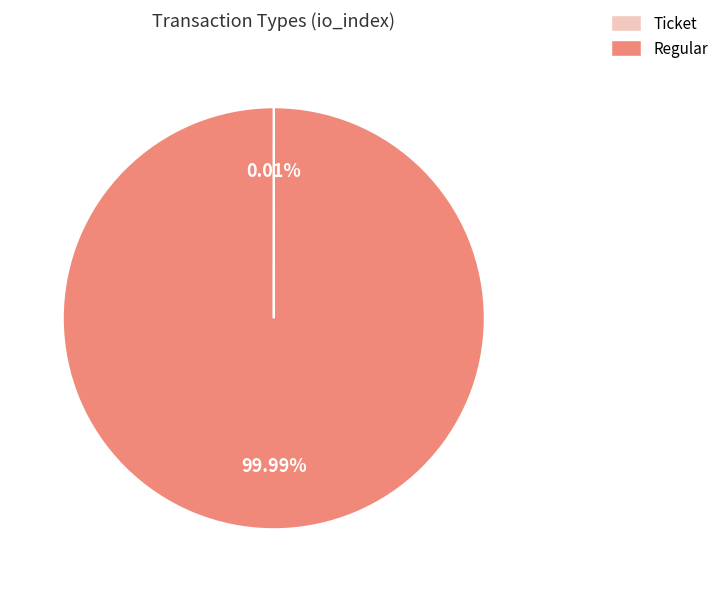

To the nearest percent, what portion does Regular represent?

100%